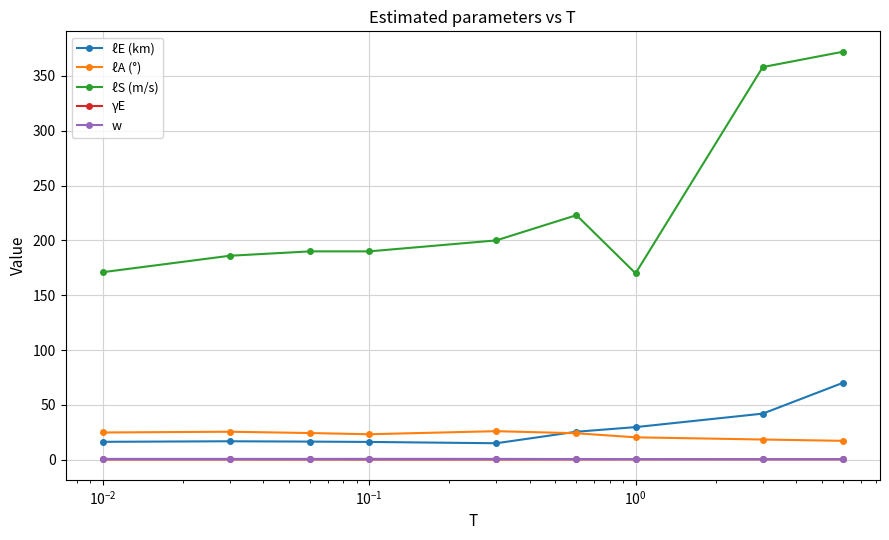

True or false: ℓS (m/s) and ℓA (°) cross at least once.

False